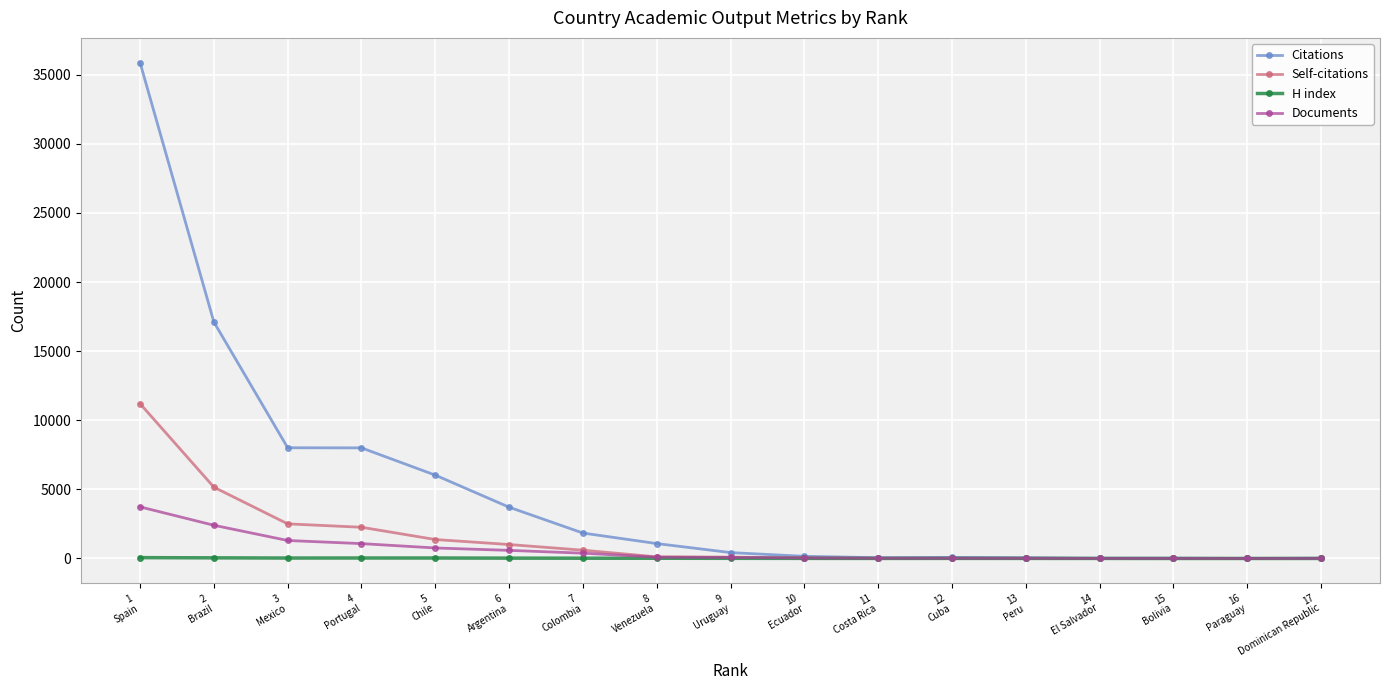

Rank the series by their maximum value, from highest to lowest.

Citations, Self-citations, Documents, H index